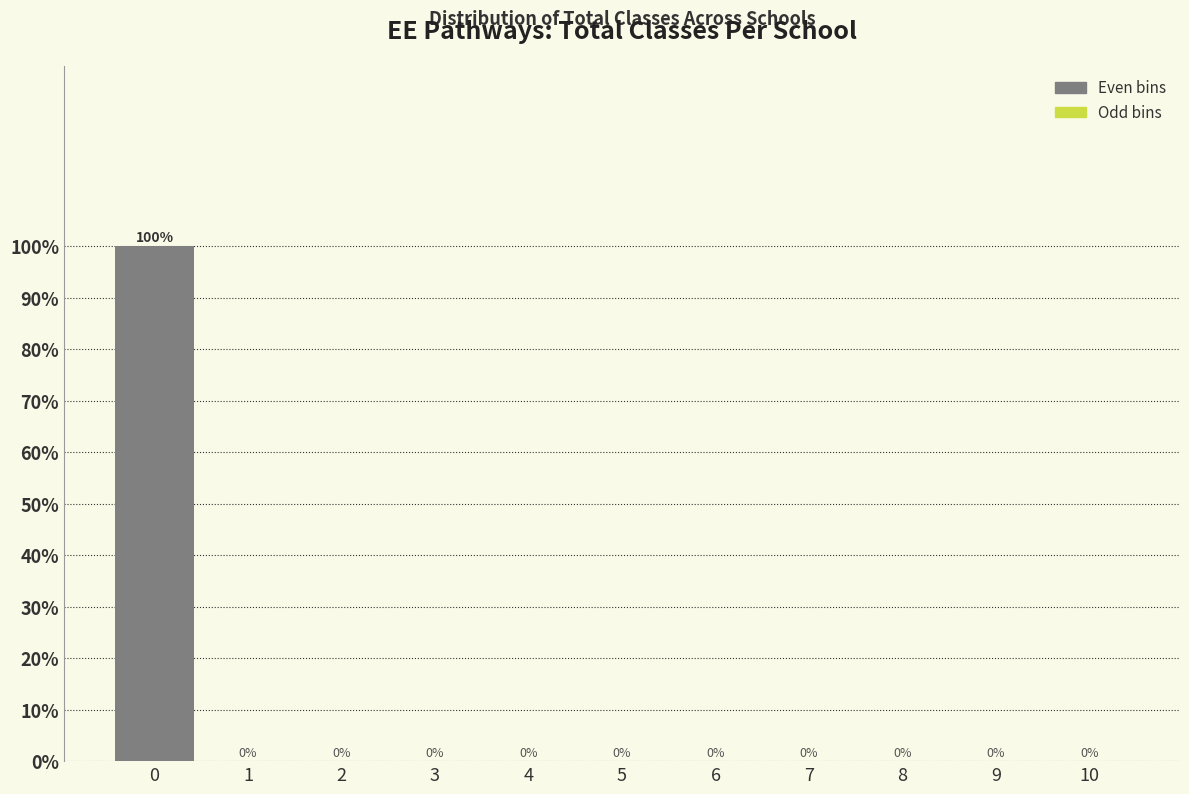

Reading left to right, extract all data points from this chart.

0=100	1=0	2=0	3=0	4=0	5=0	6=0	7=0	8=0	9=0	10=0